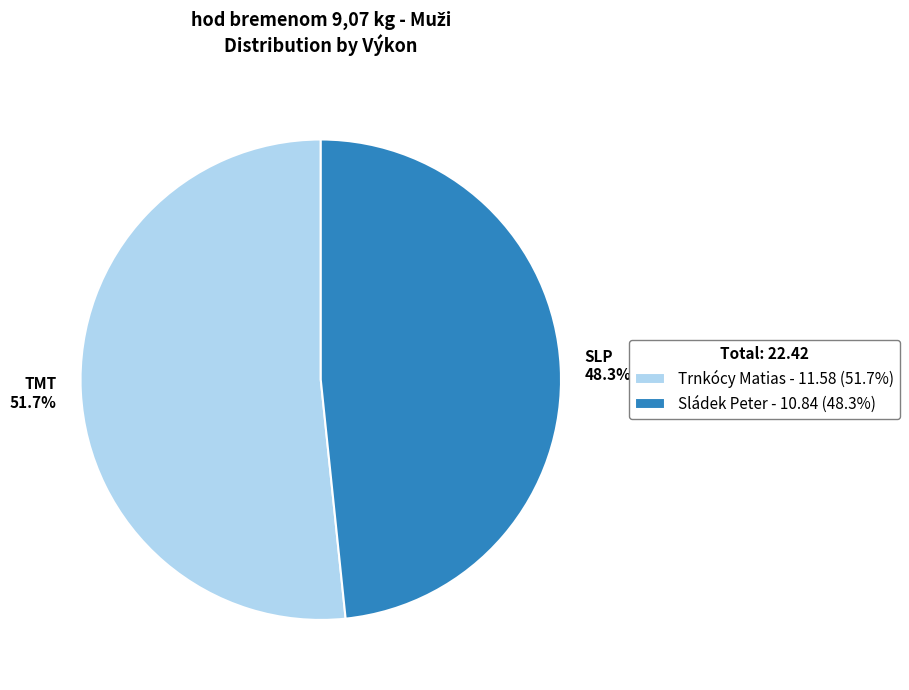

What is the largest slice in the pie chart?

Trnkócy Matias